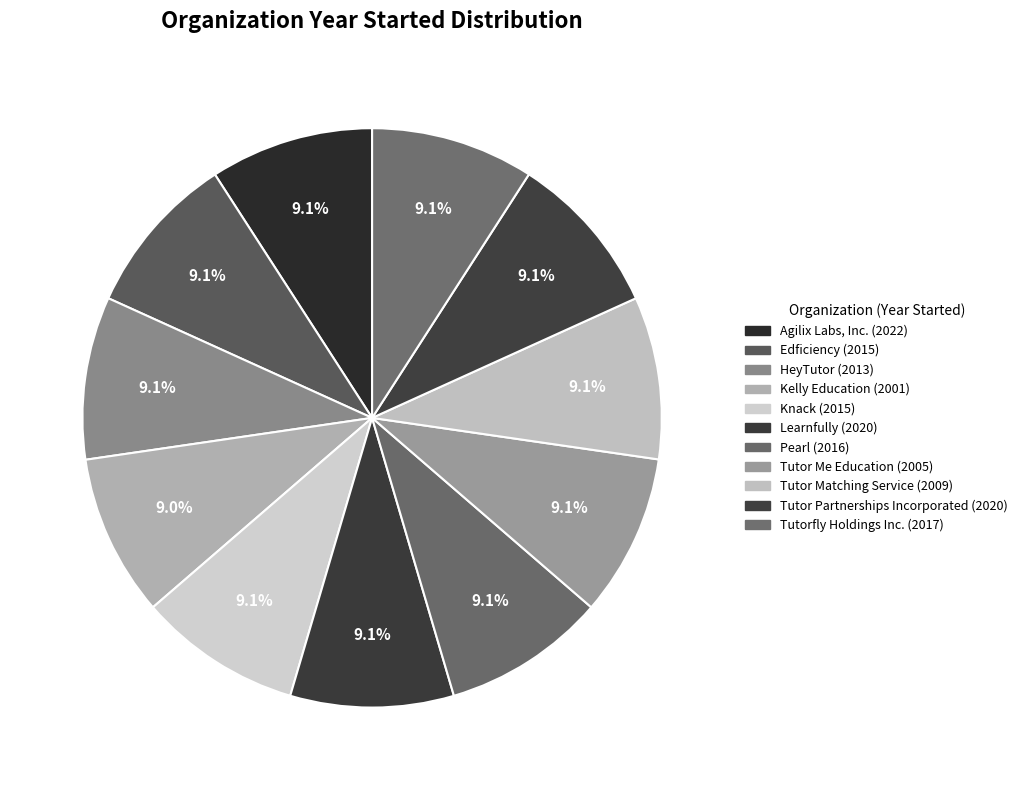

Is it true that HeyTutor is 1% of the pie?

False